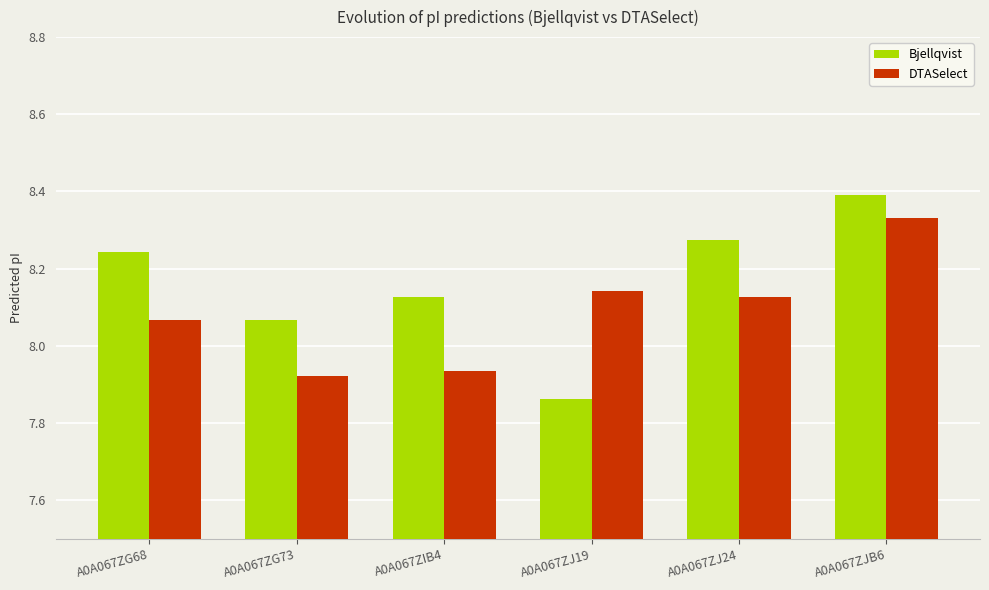

At which label is Bjellqvist closest to 8?

A0A067ZG73